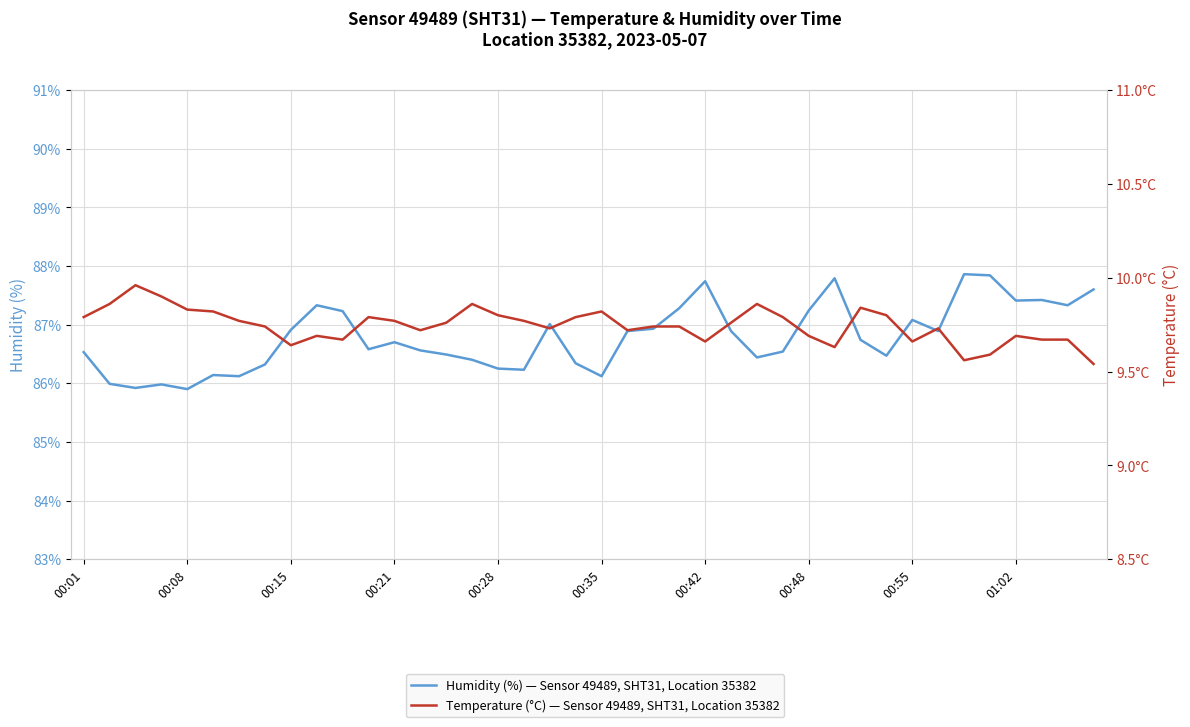

The value of Humidity (%) — Sensor 49489, SHT31, Location 35382 at 39 is 124.1. True or false?

False